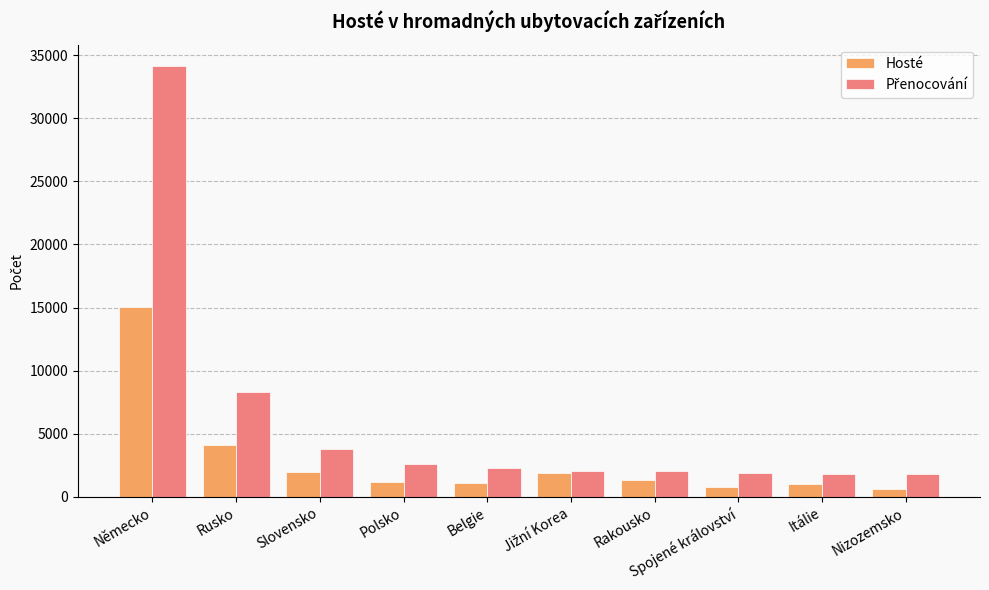

At which category is the sum across all series the highest?

Německo